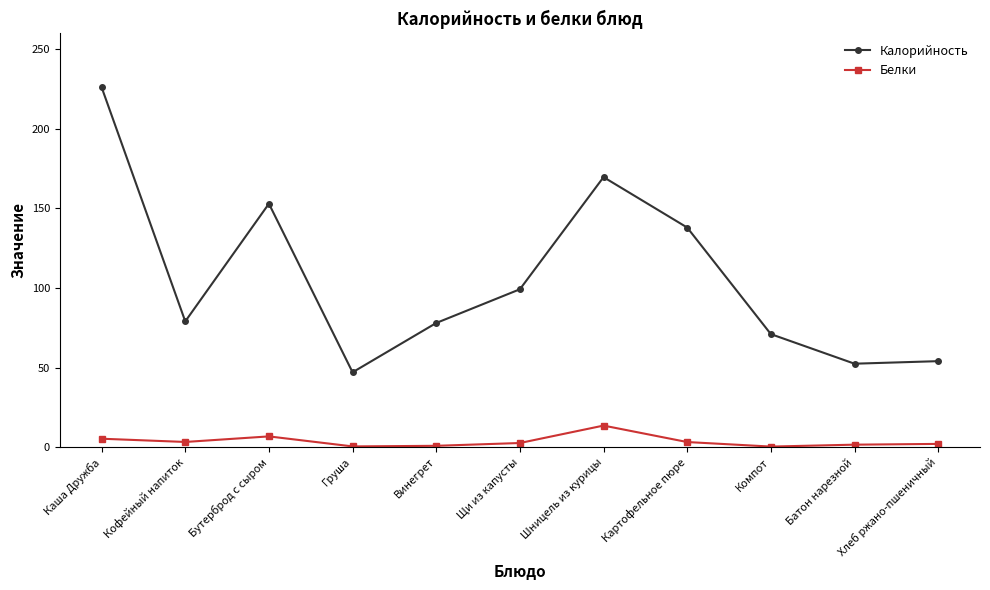

What is the label of the 10th point from the left?

Батон нарезной